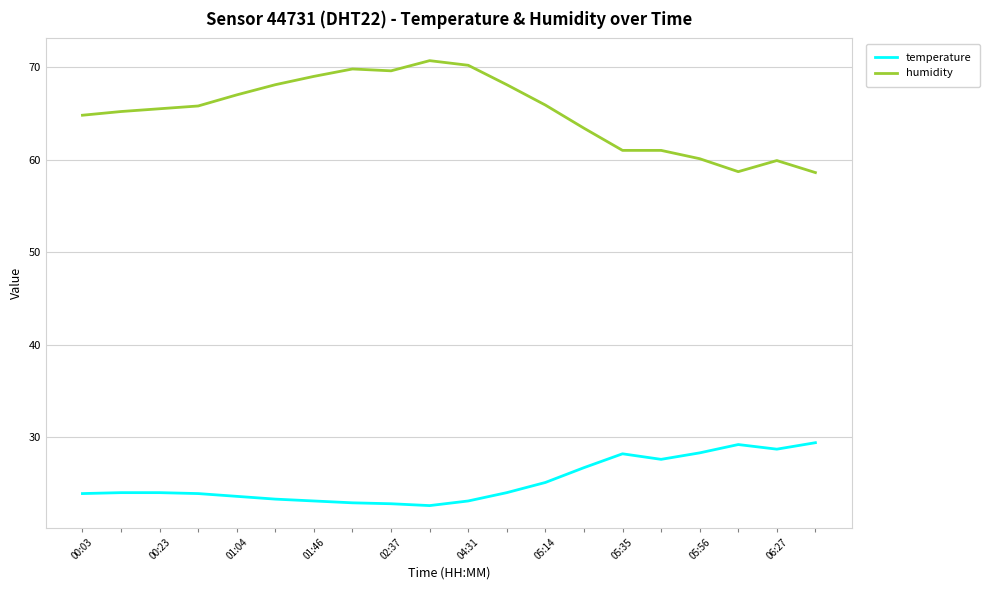

What is the difference between the maximum and minimum values in the humidity series?

12.1